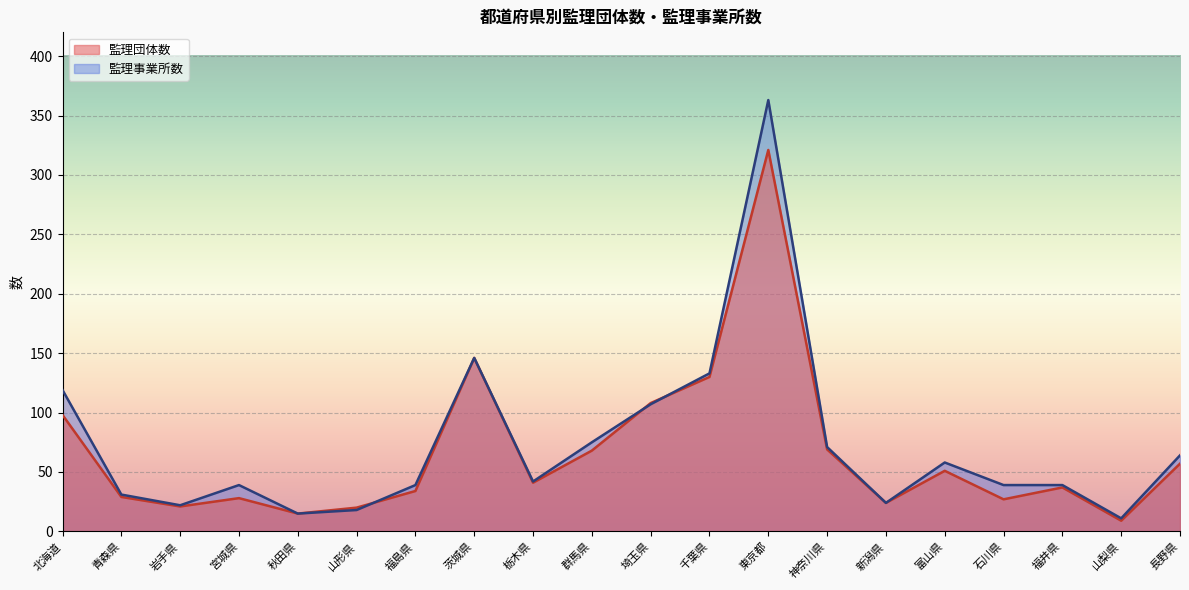

Where is the first local minimum for 監理団体数?

岩手県